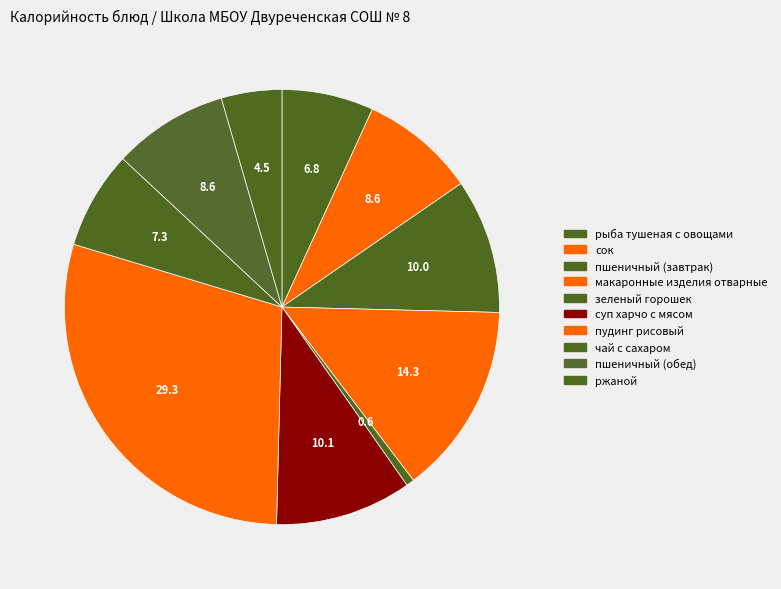

Is it true that суп харчо с мясом is 1% of the pie?

False